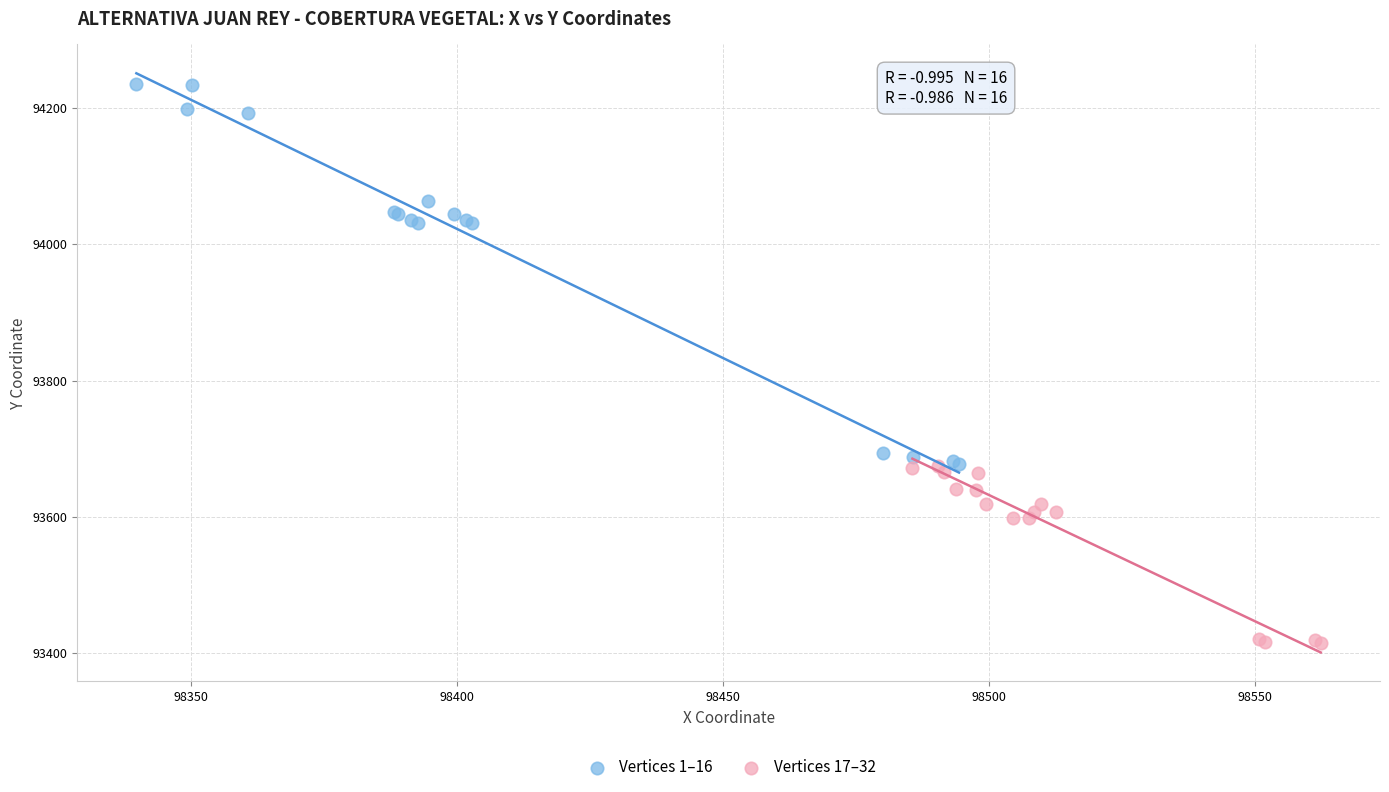

Which series contains the lowest Y value?

Vertices 17–32